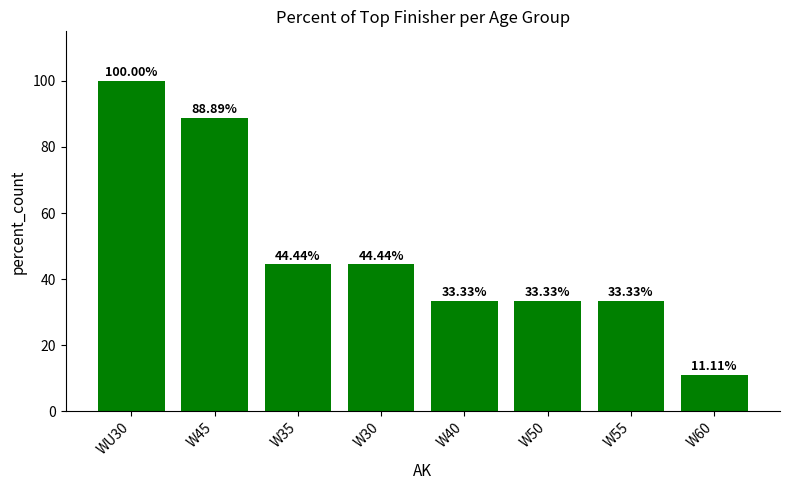

Which category has the lowest value across all series?

W60